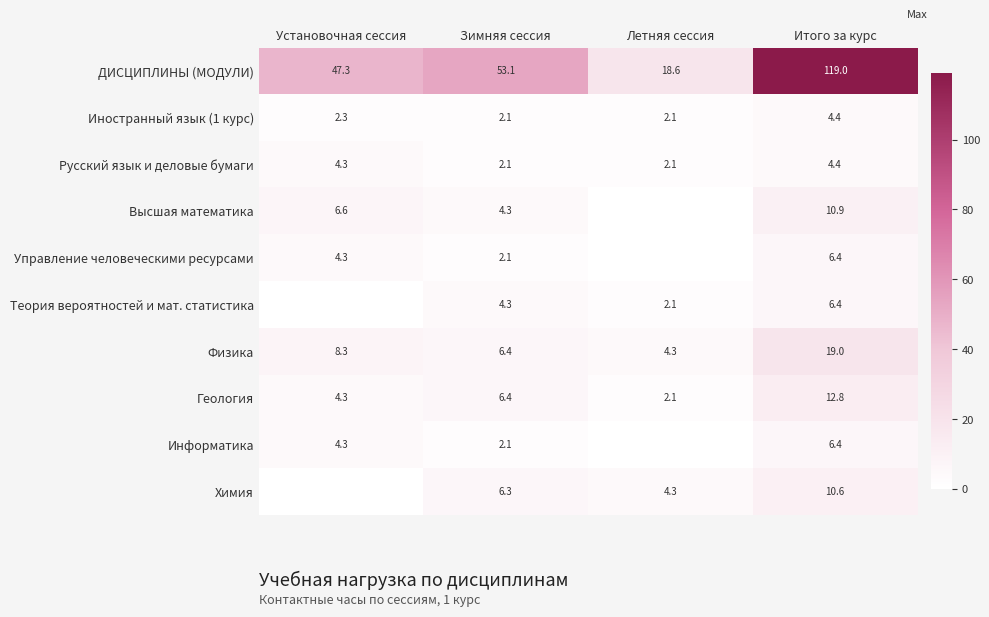

Which series changed the most between Зимняя сессия and Итого за курс?

ДИСЦИПЛИНЫ (МОДУЛИ)